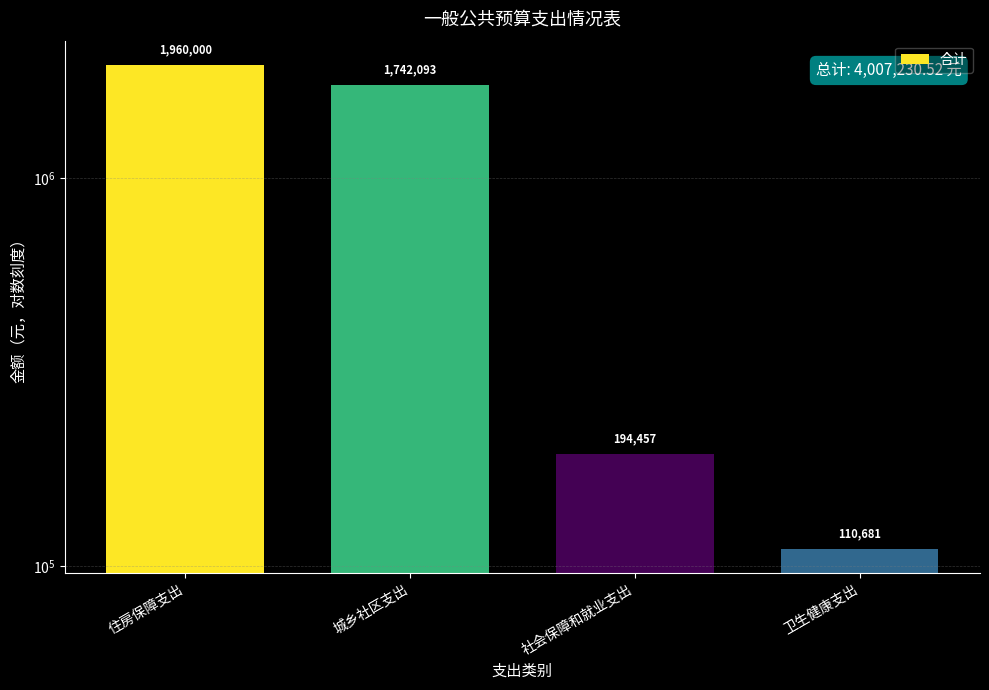

Where is the data nearest to the value 1035340?

城乡社区支出